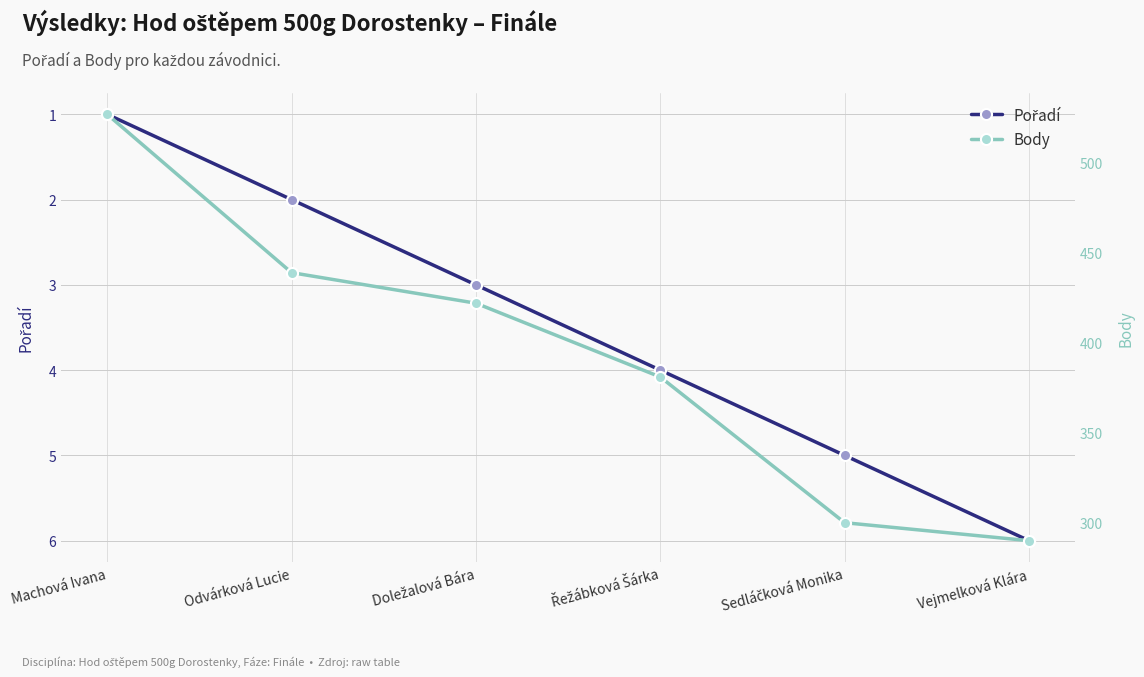

True or false: Pořadí and Body intersect in this chart.

False